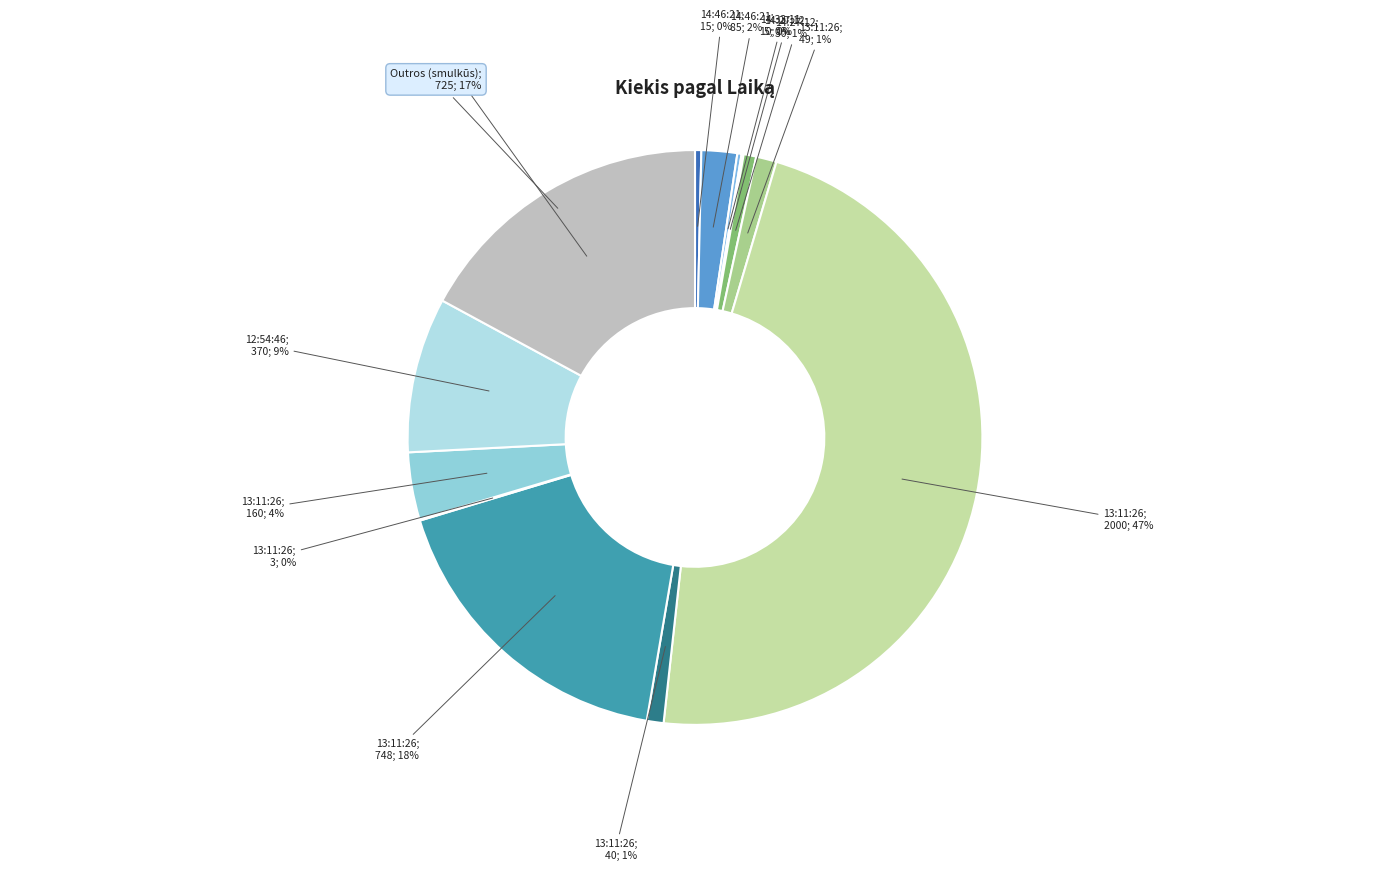

Is it true that 13:11:26 (40) is 11% of the pie?

False